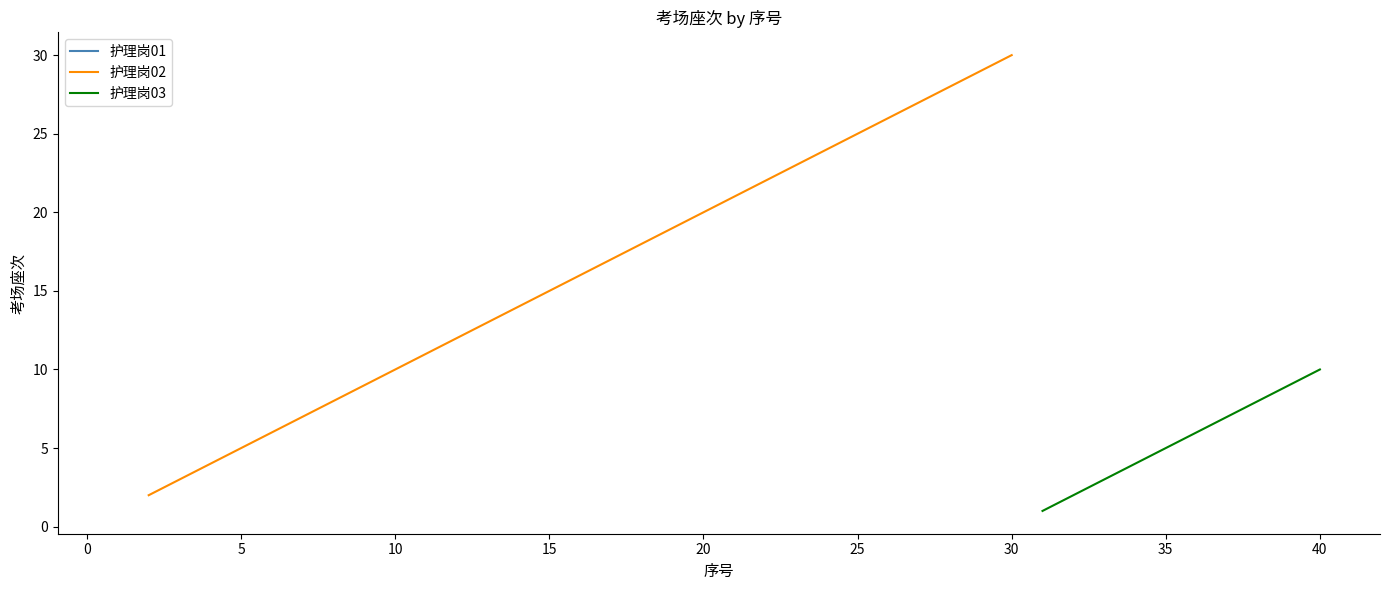

What is the value of the 护理岗01 point at the 6th from the left?

6